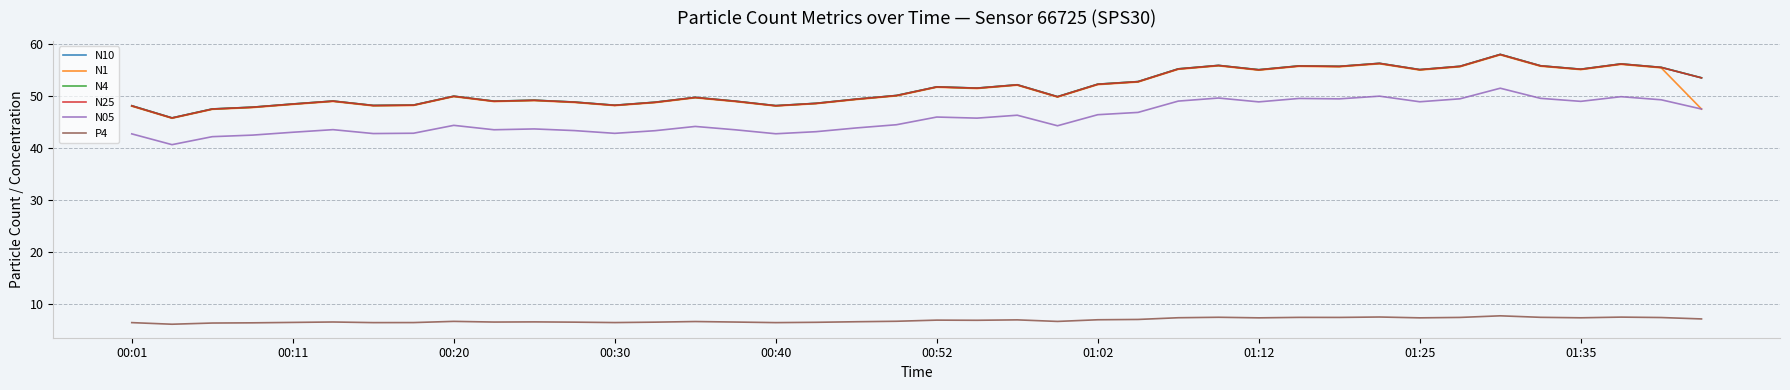

True or false: N25 and P4 cross at least once.

False